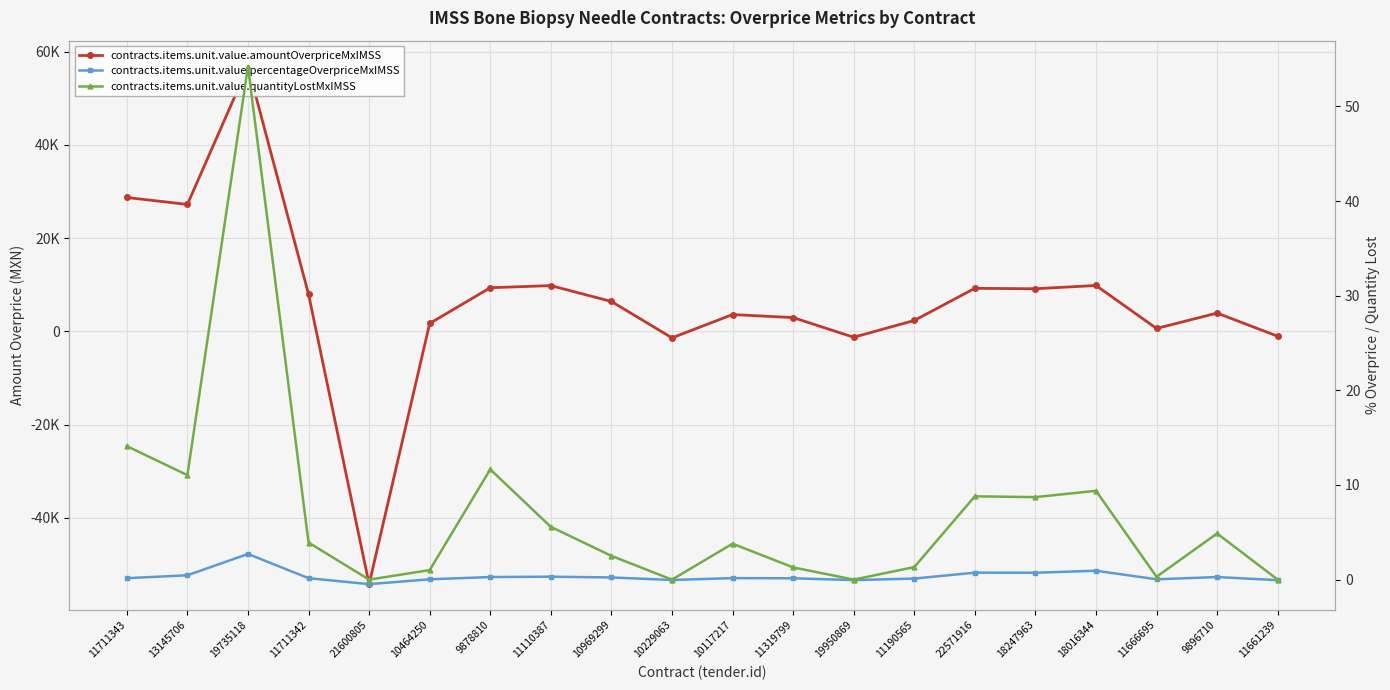

At which category does contracts.items.unit.value.amountOverpriceMxIMSS reach its first local valley?

13145706